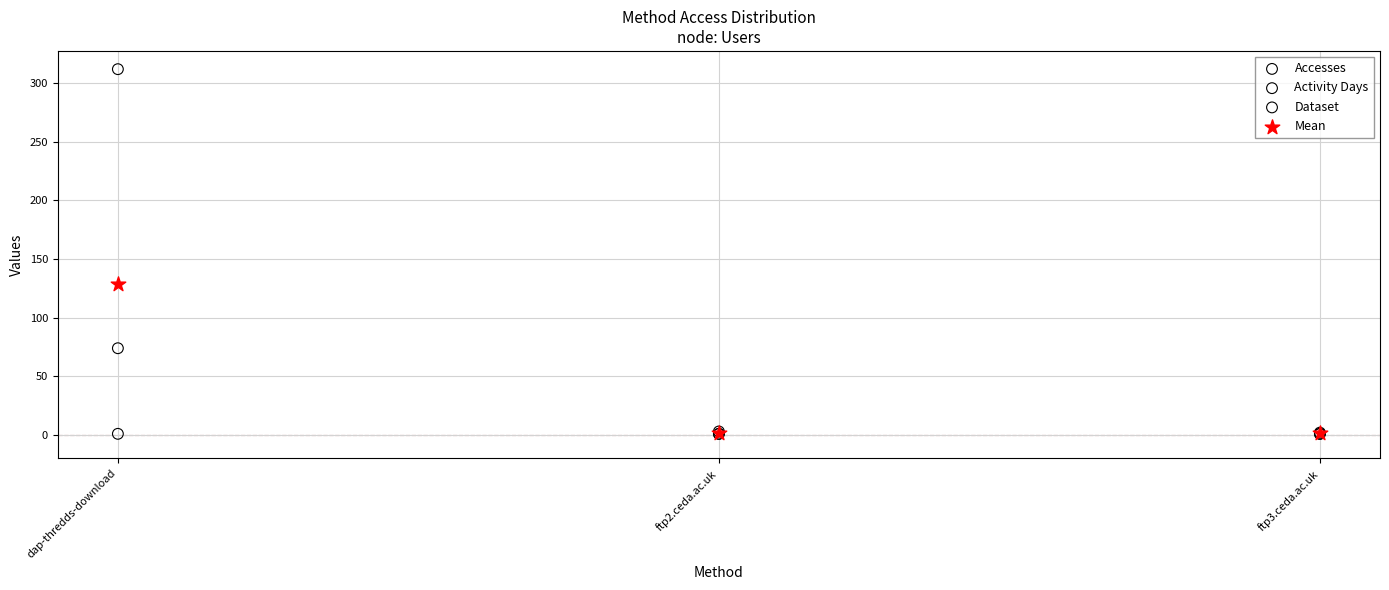

Across all series, what Y value is closest to 156?

129.0